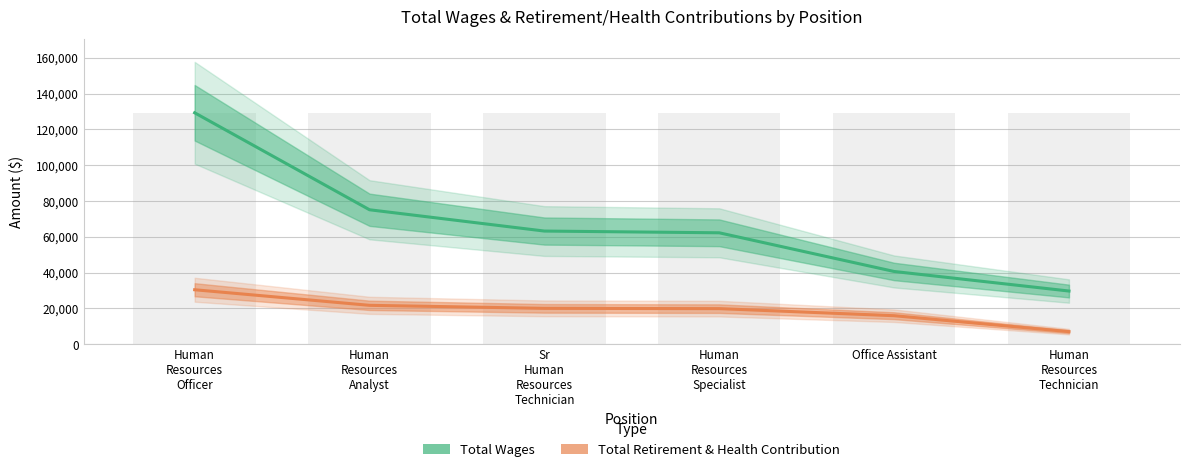

How many data points in Total Wages are above 63189?

2